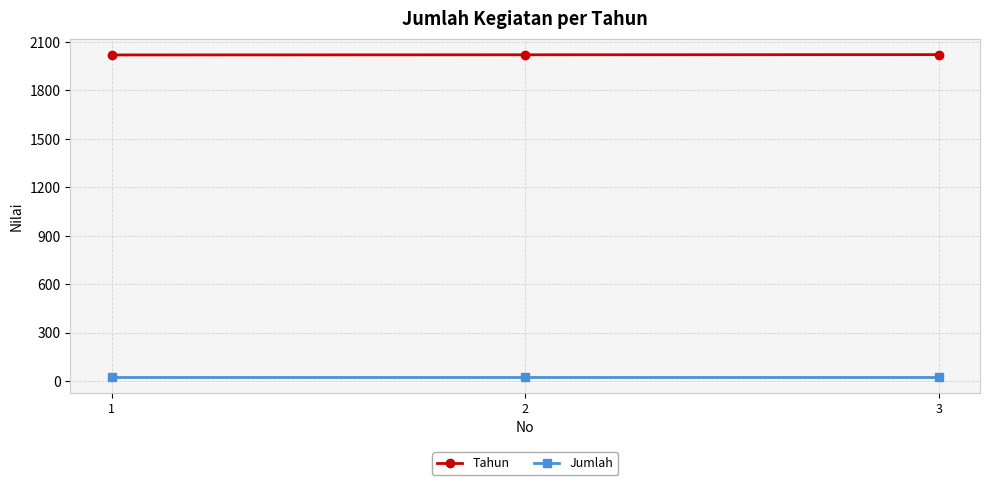

What is the average value of the Jumlah series?

28